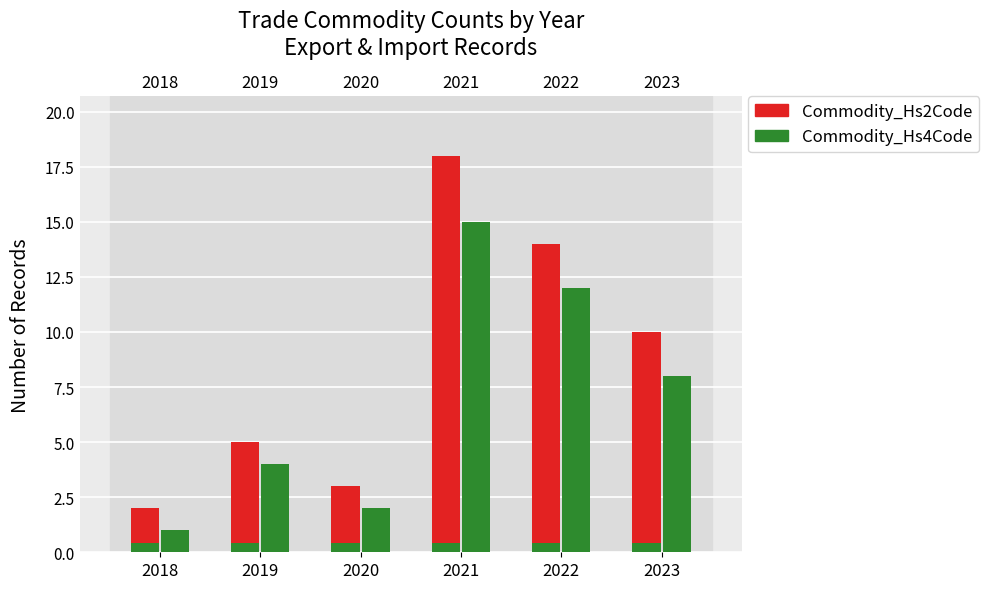

Is it true that Commodity_Hs2Code equals 3 at 2022?

False